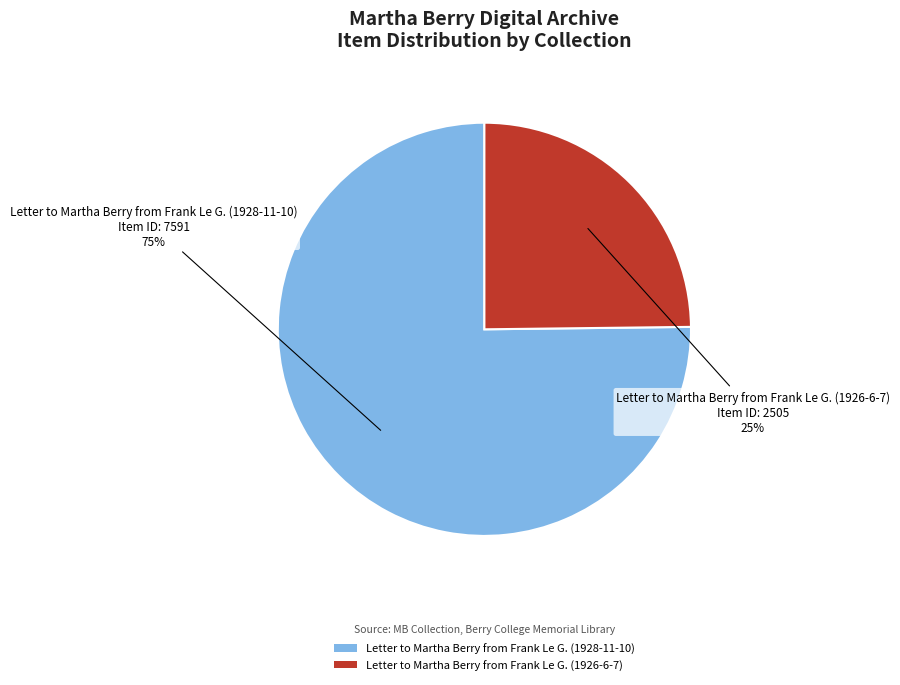

Is Letter to Martha Berry from Frank Le G. (1928-11-10) the majority of the pie?

Yes